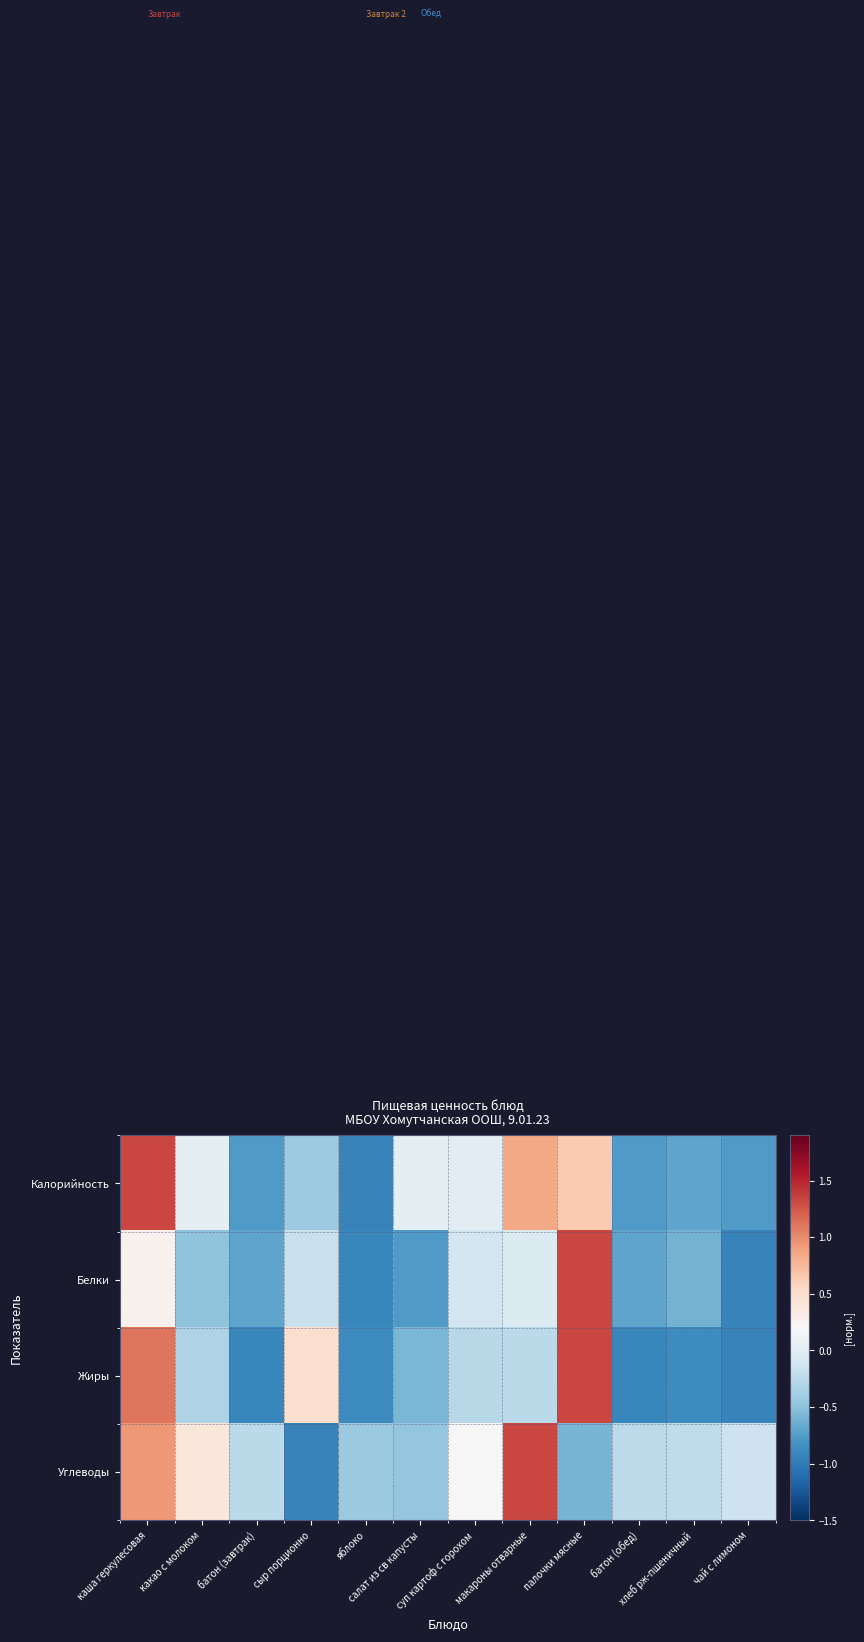

Which has a higher value, суп картоф с горохом or какао с молоком?

какао с молоком